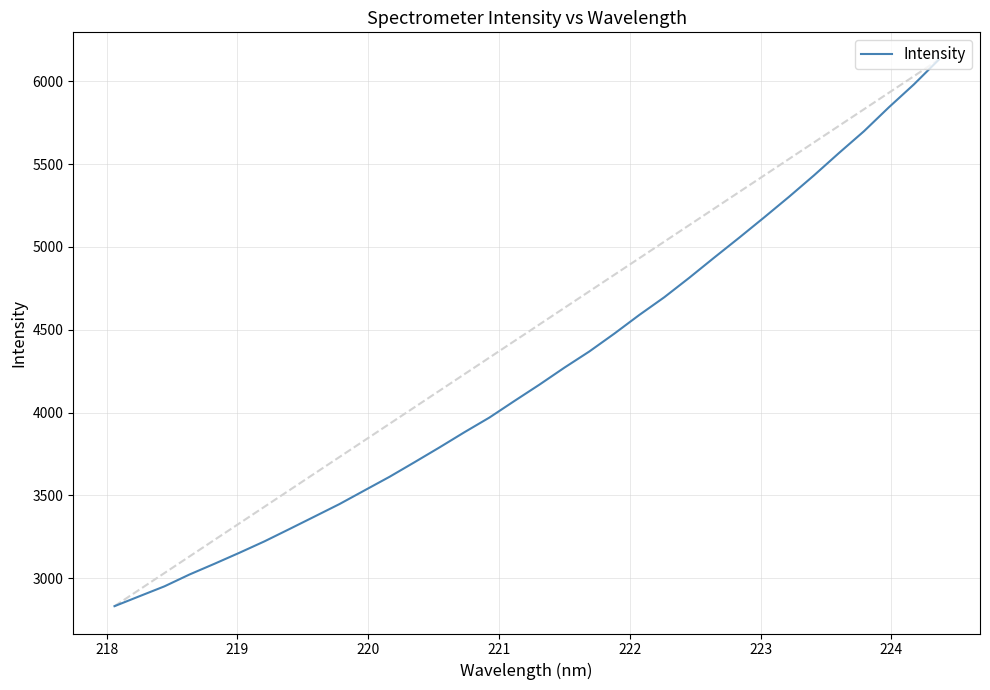

What is the smallest value displayed?

2831.9